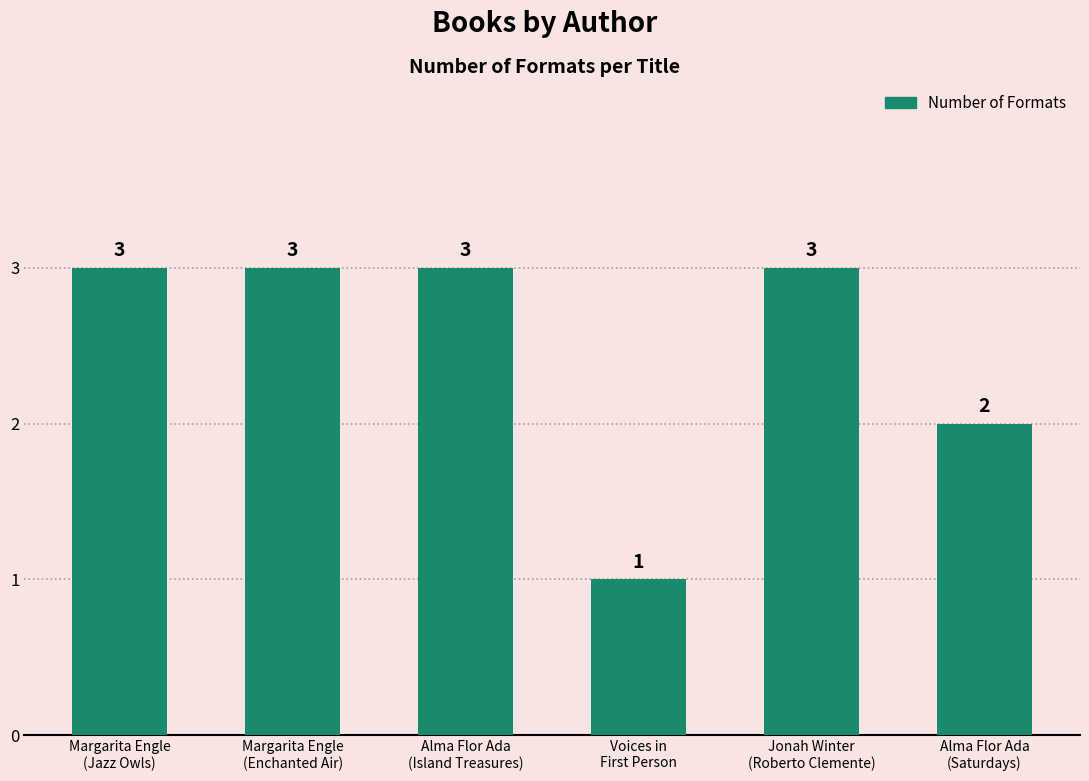

How many values are between 2 and 3?

5